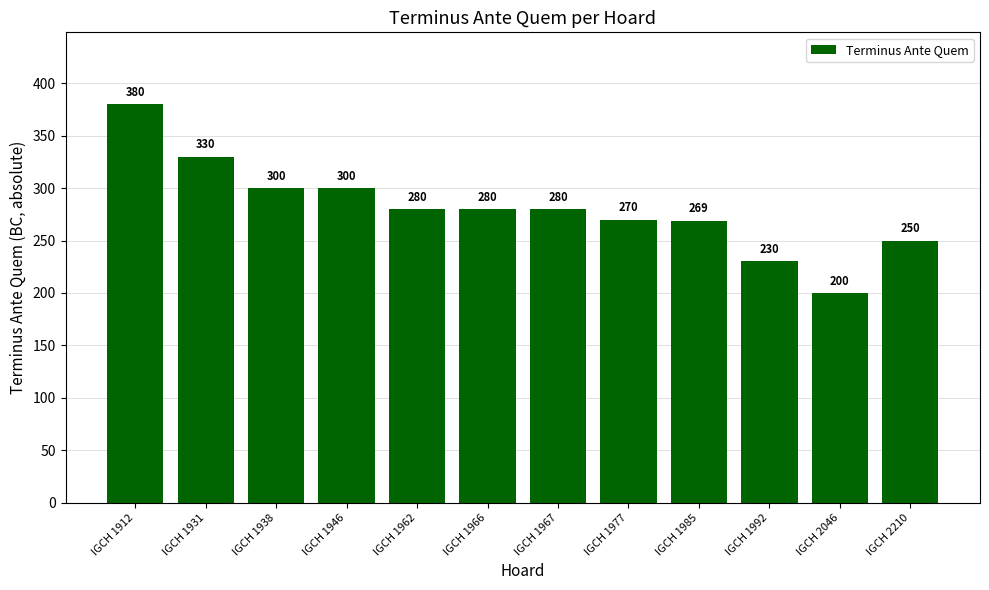

How many bars are there in total?

12